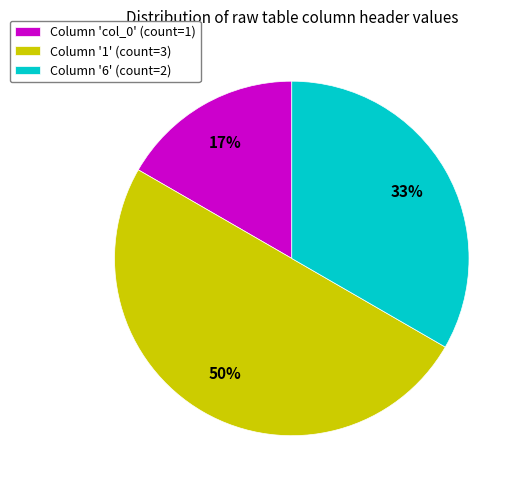

What is the largest slice in the pie chart?

Column '1' (count=3)